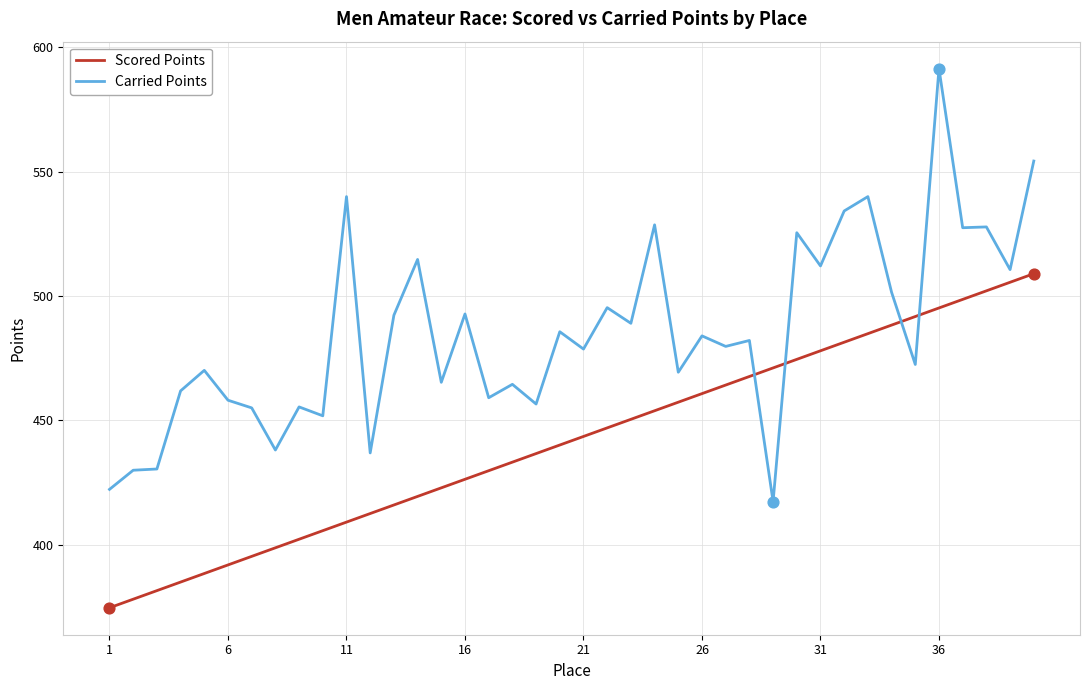

Which series has the widest spread of values?

Carried Points